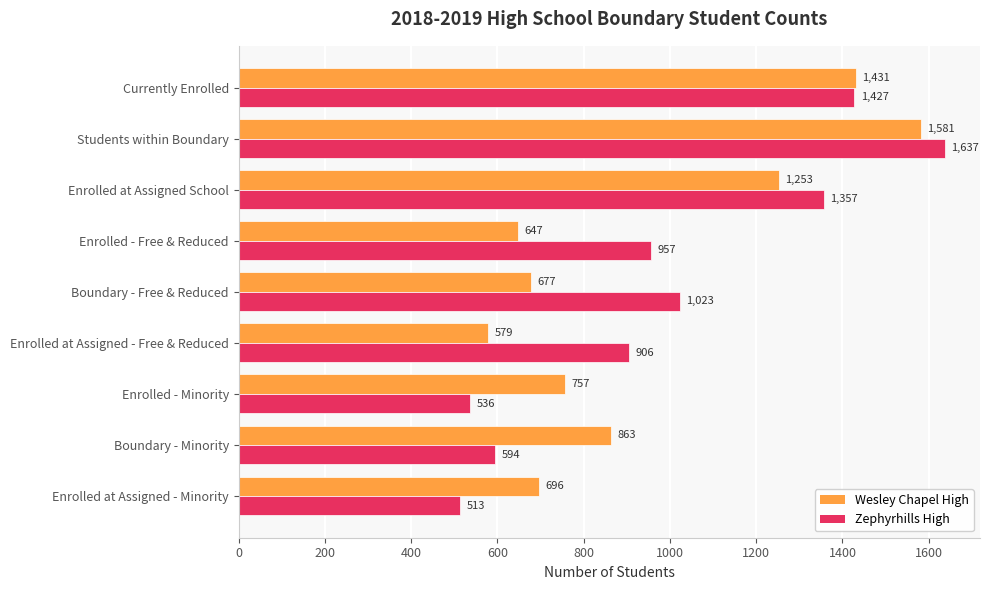

Rank the series by their average value, from highest to lowest.

Zephyrhills High, Wesley Chapel High